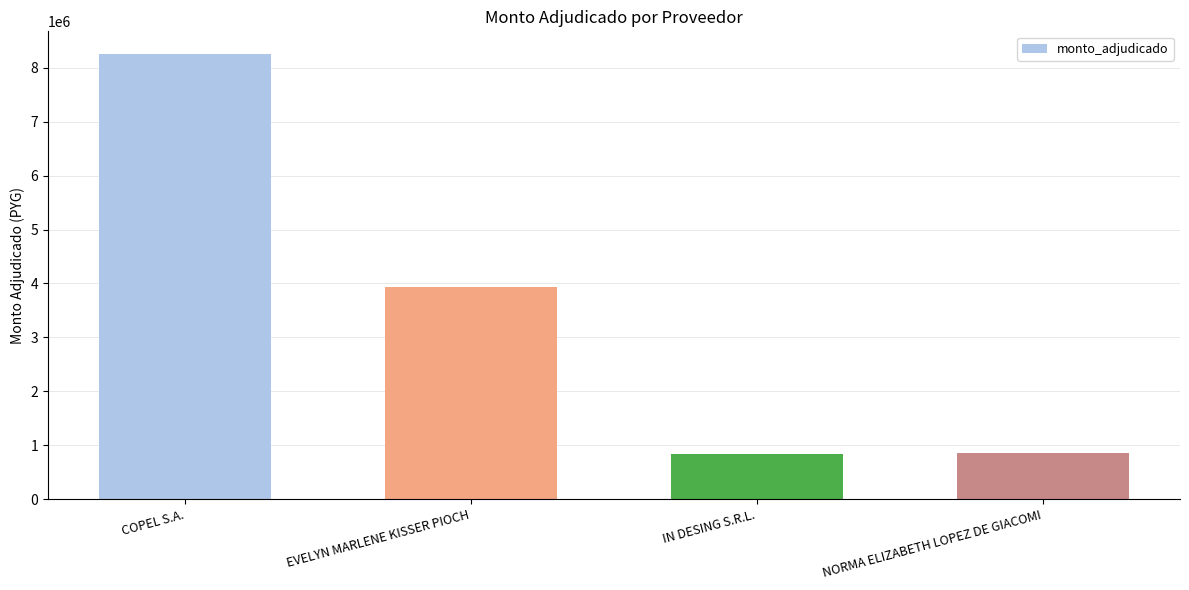

Are the bars horizontal?

No